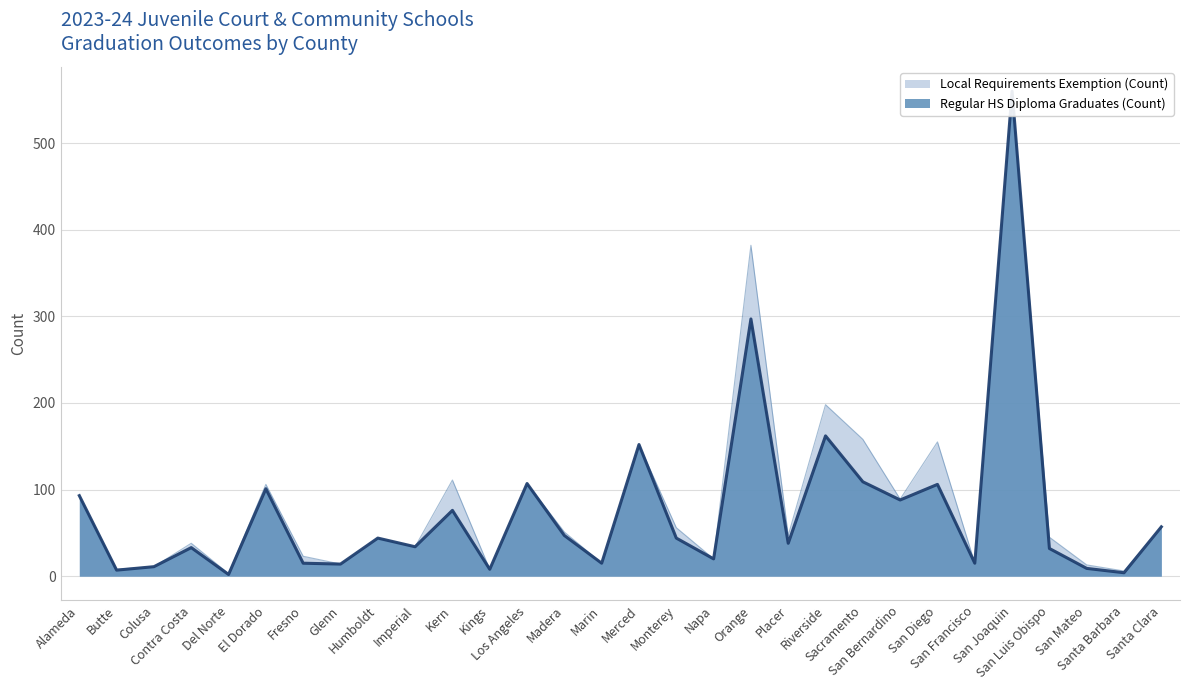

Reading left to right, transcribe all the data shown in this chart.

Alameda=93	Butte=7	Colusa=11	Contra Costa=33	Del Norte=2	El Dorado=101	Fresno=15	Glenn=14	Humboldt=44	Imperial=34	Kern=76	Kings=8	Los Angeles=107	Madera=47	Marin=15	Merced=152	Monterey=44	Napa=20	Orange=297	Placer=38	Riverside=162	Sacramento=109	San Bernardino=88	San Diego=106	San Francisco=15	San Joaquin=560	San Luis Obispo=32	San Mateo=9	Santa Barbara=4	Santa Clara=57